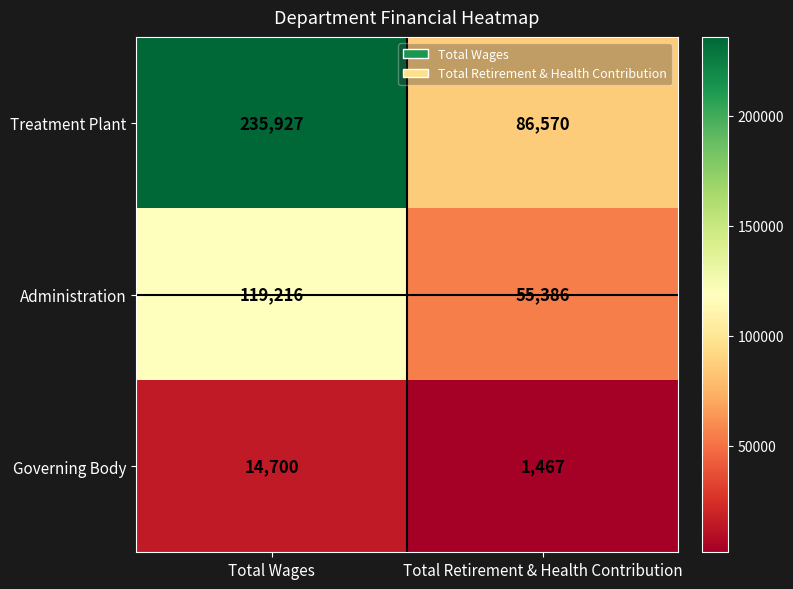

Where is Treatment Plant nearest to the value 161248?

Total Retirement & Health Contribution